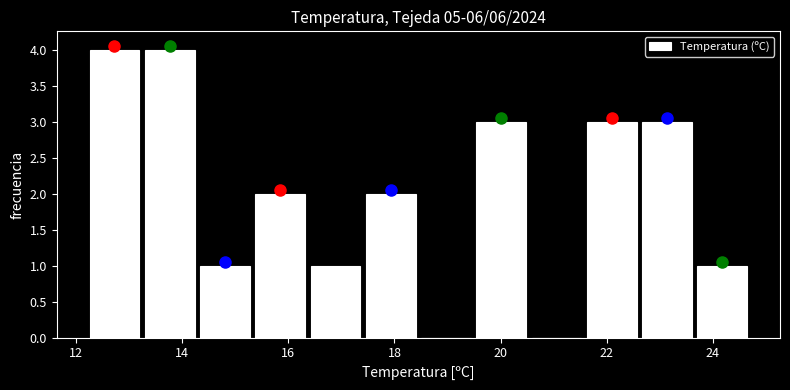

Reading left to right, list every bar in this chart as the range it spans on the x-axis followed by its height. Neither the bar edges nor the heights are printed on the chart, so give them approximately, as read against the axes.

12.2 to 13.2: 4
13.2 to 14.2: 4
14.2 to 15.4: 1
15.4 to 16.4: 2
16.4 to 17.4: 1
17.4 to 18.4: 2
18.4 to 19.4: 0
19.4 to 20.6: 3
20.6 to 21.6: 0
21.6 to 22.6: 3
22.6 to 23.6: 3
23.6 to 24.8: 1